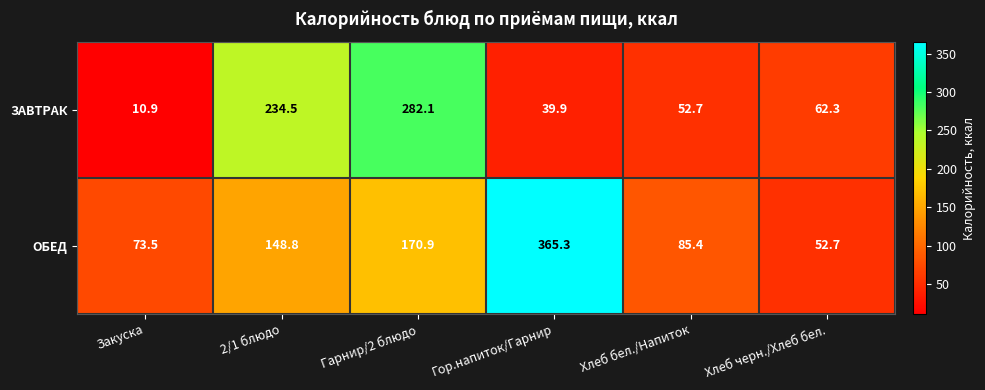

At how many categories does at least one series exceed 18?

6